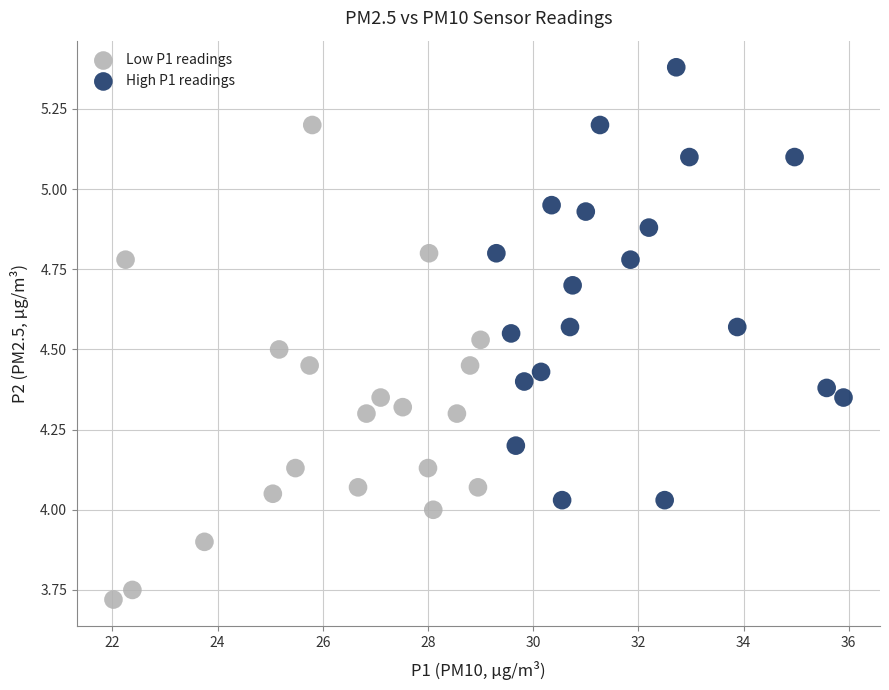

What are all the series names shown in the legend?

Low P1 readings, High P1 readings